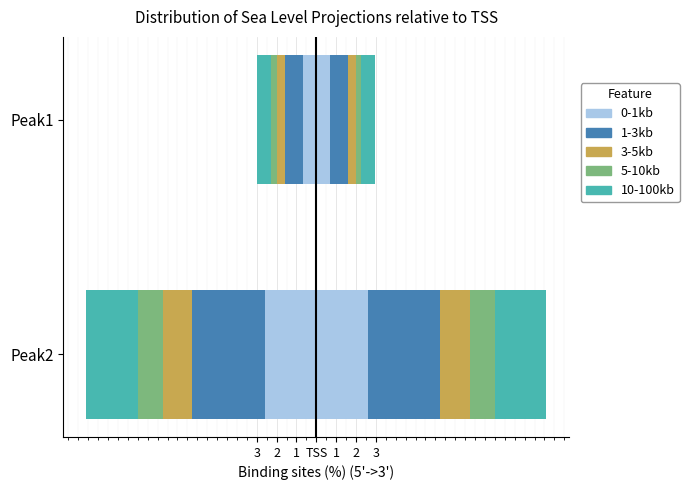

What are all the series names shown in the legend?

0-1kb, 1-3kb, 3-5kb, 5-10kb, 10-100kb